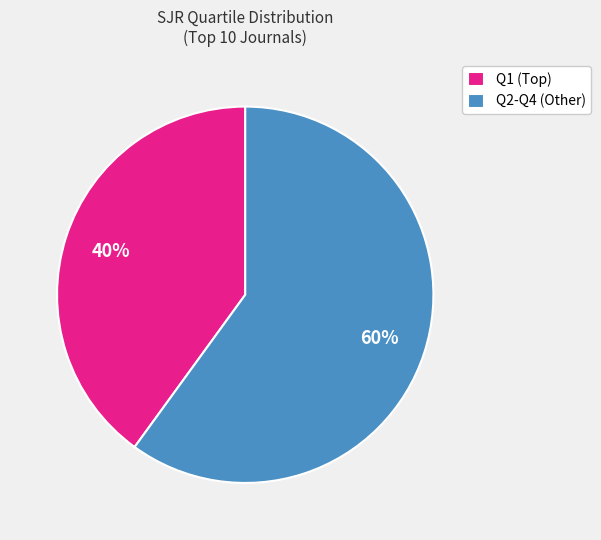

How many slices are in this pie chart?

2